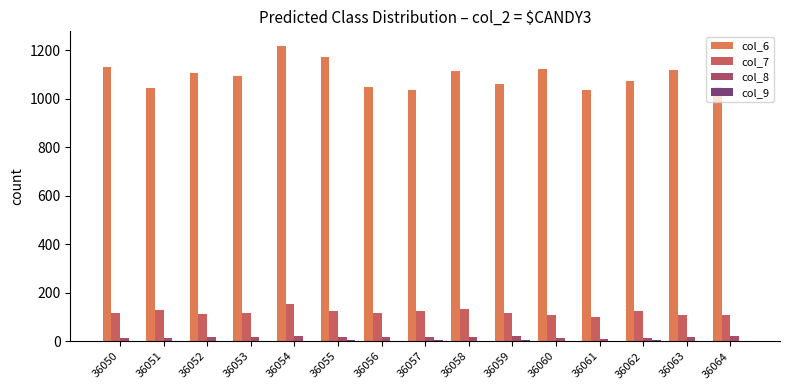

How many groups of bars are there?

15